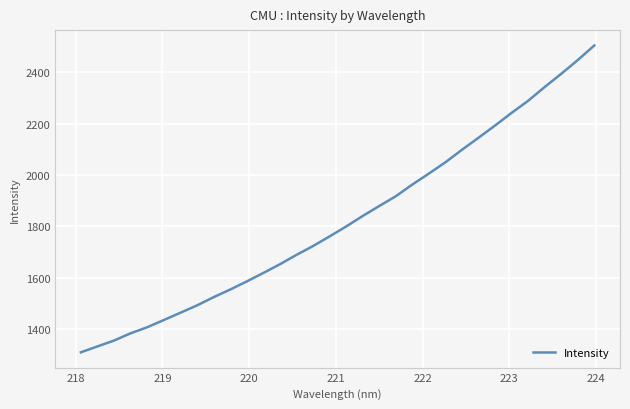

What is the sum of all values?

58375.9